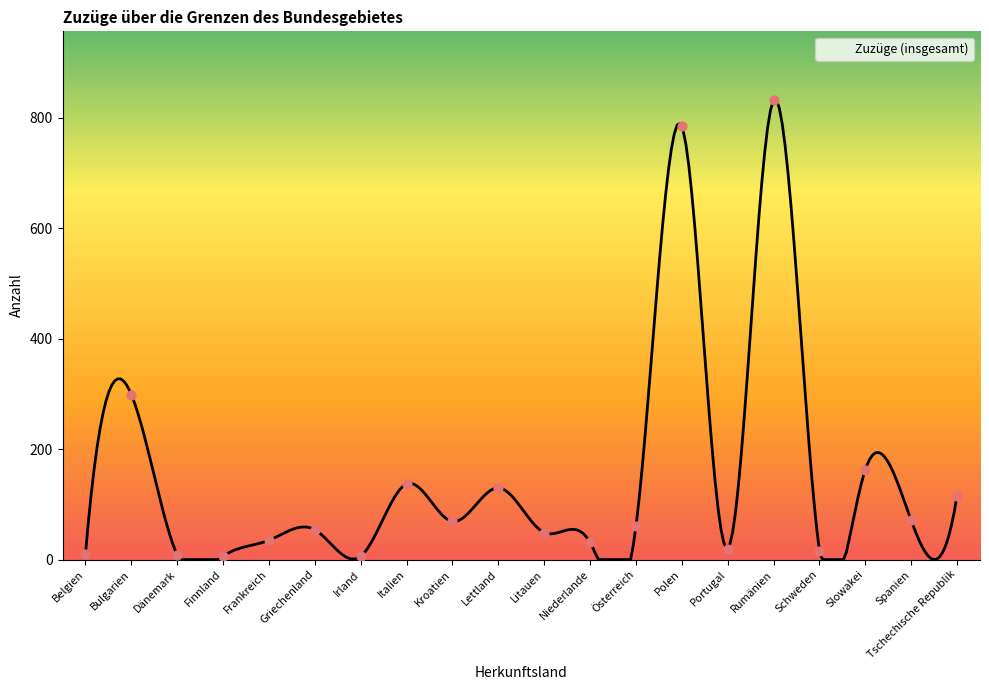

Which has a higher value, Griechenland or Rumänien?

Rumänien